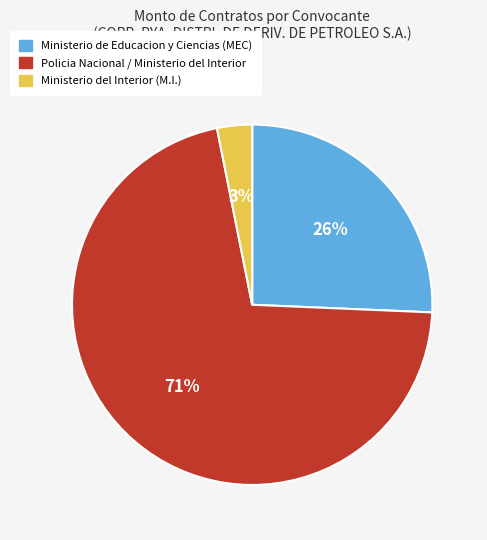

Between Ministerio de Educacion y Ciencias (MEC) and Policia Nacional / Ministerio del Interior, which is larger?

Policia Nacional / Ministerio del Interior